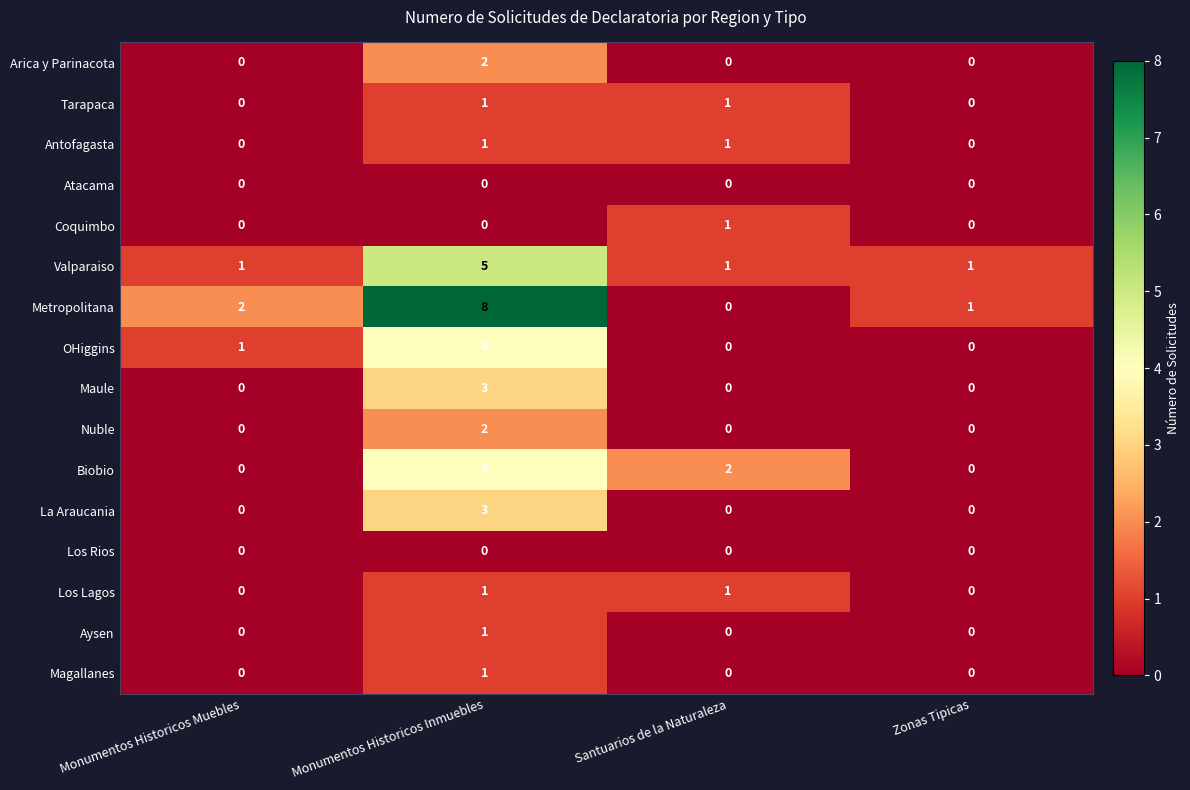

Which label corresponds to the largest value in the chart?

Monumentos Historicos Inmuebles